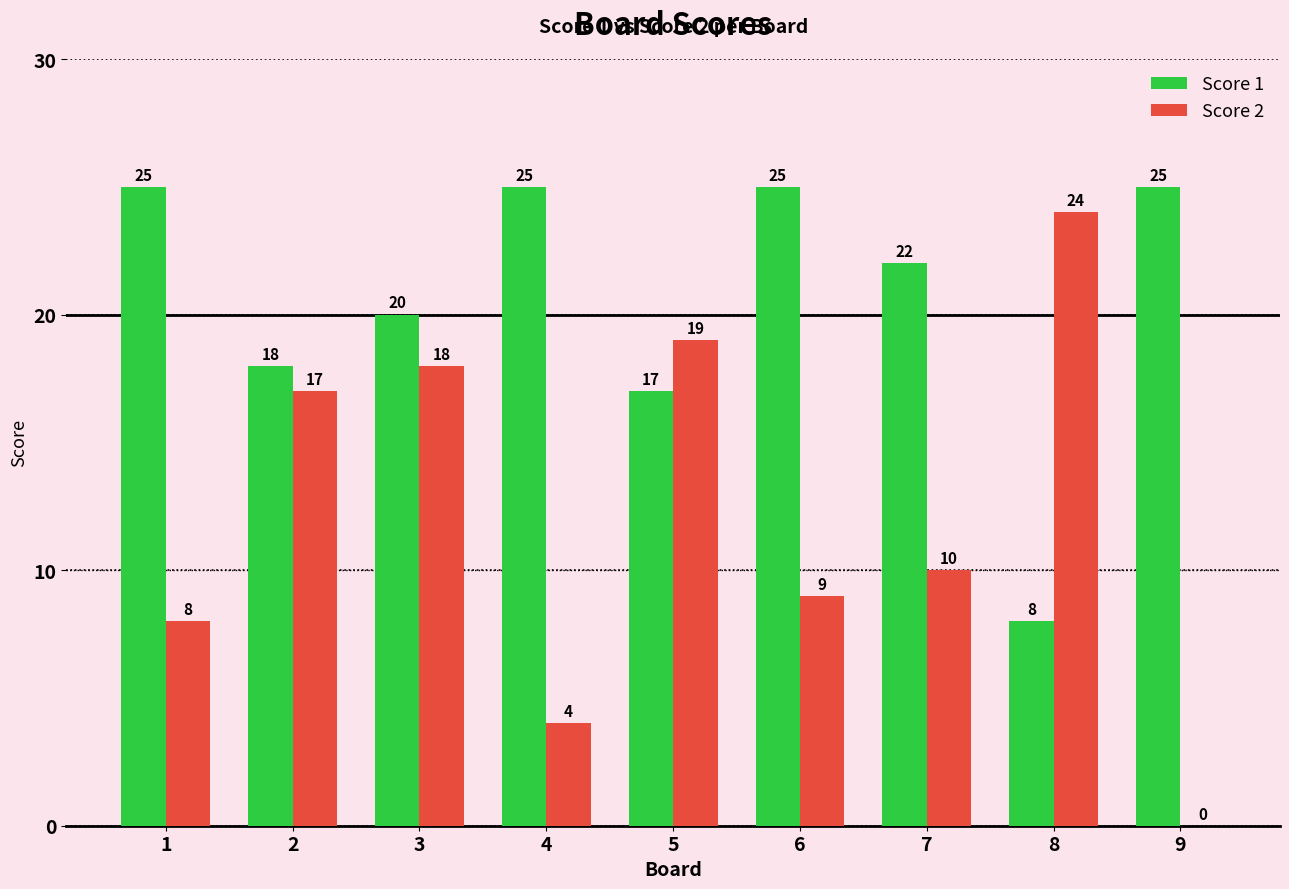

How many groups of bars are there?

9